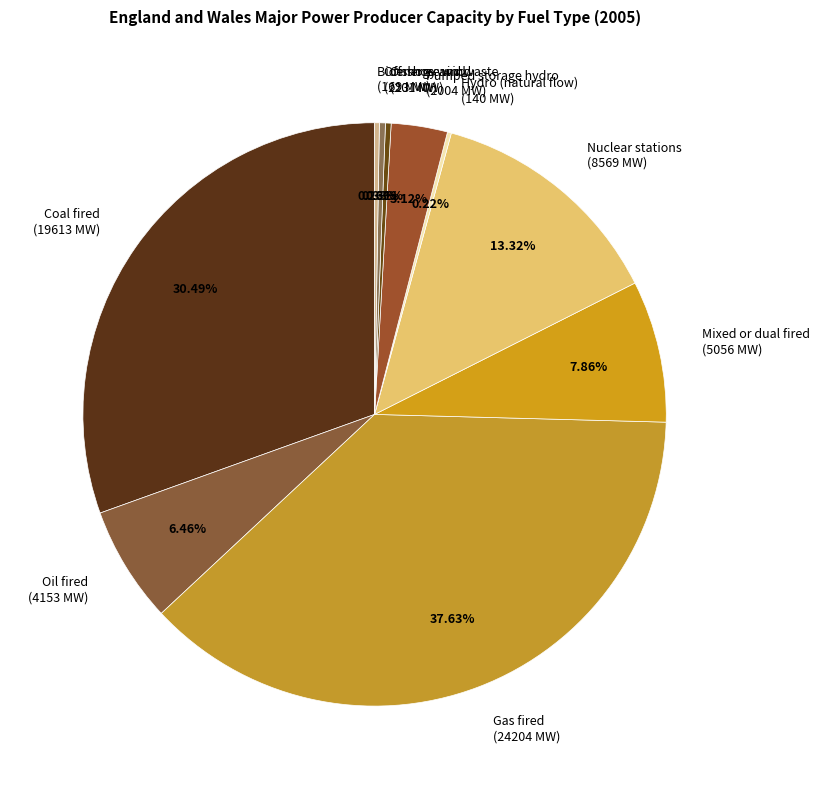

Is the sum of Oil fired (4153 MW) and Onshore wind (201 MW) greater than half?

No